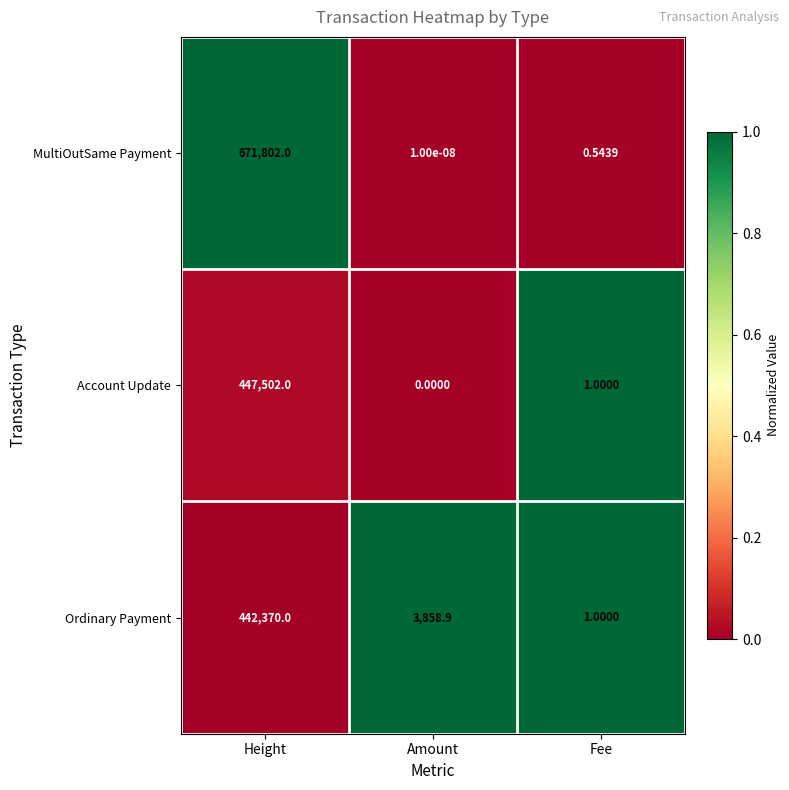

What is the total value across all series at Amount?

3858.9